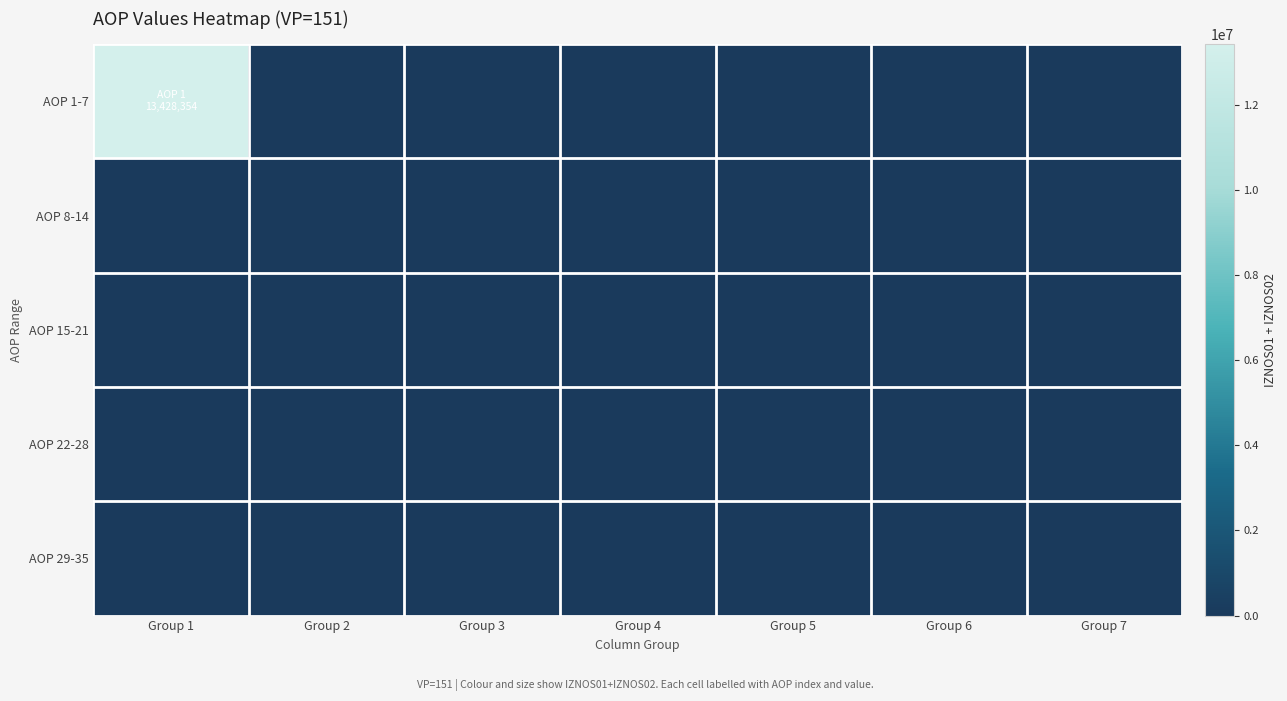

Which series has the largest range (max minus min)?

AOP 1-7